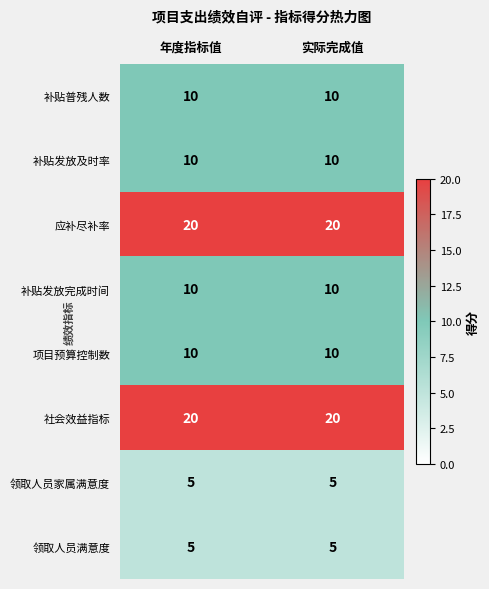

What is the difference between the highest and lowest values at 年度指标值?

15